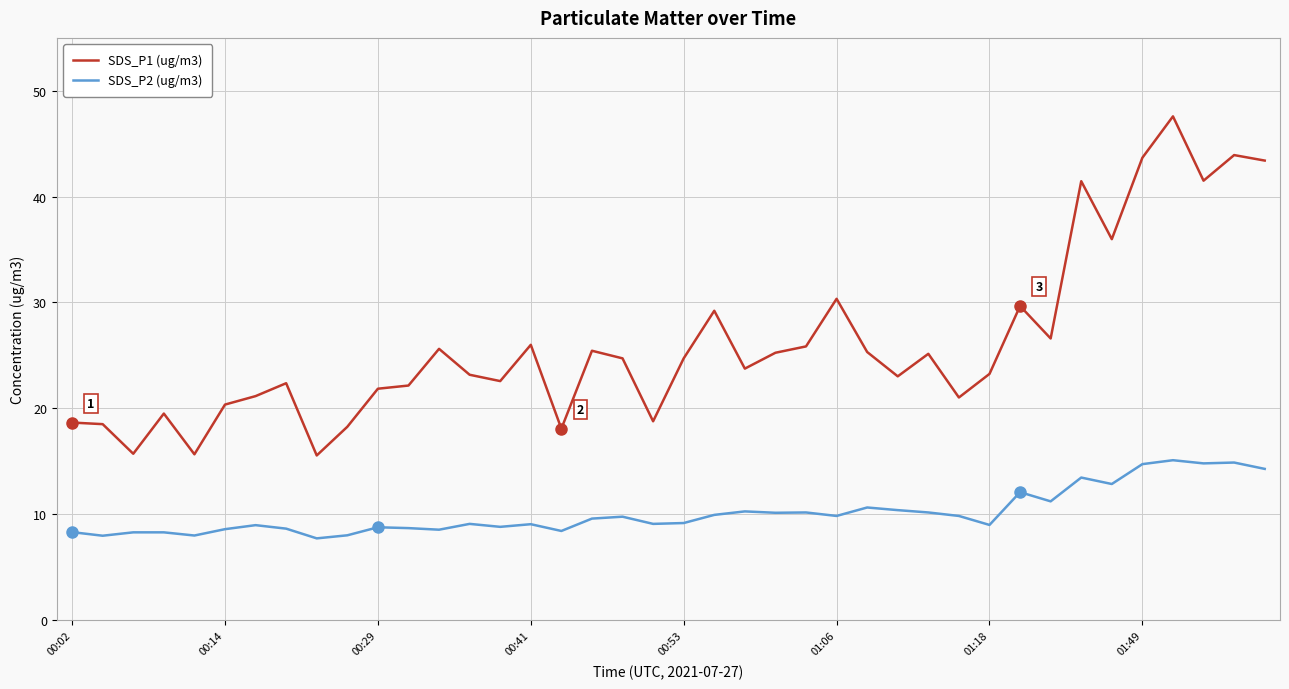

True or false: SDS_P2 (ug/m3) and SDS_P1 (ug/m3) intersect in this chart.

False